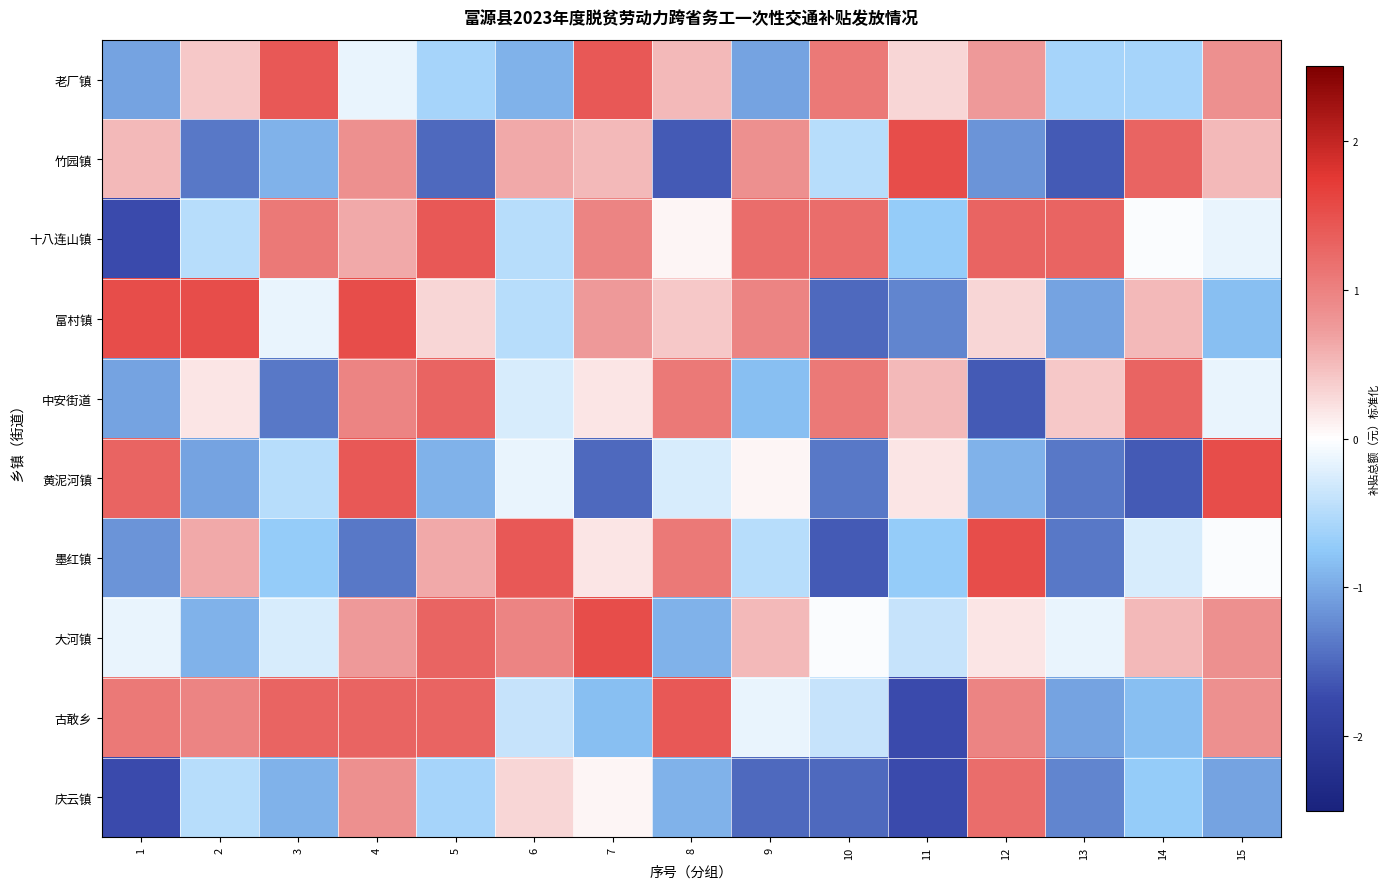

Reading left to right, what are all the values shown in this chart?

老厂镇: 1=-1.0	2=0.4	3=1.4	4=-0.2	5=-0.6	6=-0.9	7=1.4	8=0.5	9=-1.0	10=1.1	11=0.3	12=0.7	13=-0.6	14=-0.6	15=0.9
竹园镇: 1=0.5	2=-1.4	3=-0.9	4=0.9	5=-1.5	6=0.6	7=0.5	8=-1.6	9=0.9	10=-0.5	11=1.5	12=-1.2	13=-1.6	14=1.3	15=0.5
十八连山镇: 1=-1.7	2=-0.5	3=1.1	4=0.6	5=1.4	6=-0.5	7=1.0	8=0.1	9=1.2	10=1.2	11=-0.7	12=1.3	13=1.3	14=-0.0	15=-0.2
富村镇: 1=1.5	2=1.5	3=-0.2	4=1.5	5=0.3	6=-0.5	7=0.7	8=0.4	9=1.0	10=-1.5	11=-1.3	12=0.3	13=-1.0	14=0.5	15=-0.8
中安街道: 1=-1.0	2=0.2	3=-1.4	4=1.0	5=1.3	6=-0.3	7=0.2	8=1.1	9=-0.8	10=1.1	11=0.5	12=-1.6	13=0.4	14=1.3	15=-0.2
黄泥河镇: 1=1.3	2=-1.0	3=-0.5	4=1.4	5=-0.9	6=-0.2	7=-1.5	8=-0.3	9=0.1	10=-1.4	11=0.2	12=-0.9	13=-1.4	14=-1.6	15=1.5
墨红镇: 1=-1.2	2=0.6	3=-0.7	4=-1.4	5=0.6	6=1.4	7=0.2	8=1.1	9=-0.5	10=-1.6	11=-0.7	12=1.5	13=-1.4	14=-0.3	15=-0.0
大河镇: 1=-0.2	2=-0.9	3=-0.3	4=0.7	5=1.3	6=1.0	7=1.5	8=-0.9	9=0.5	10=-0.0	11=-0.4	12=0.2	13=-0.2	14=0.5	15=0.9
古敢乡: 1=1.1	2=1.0	3=1.3	4=1.3	5=1.3	6=-0.4	7=-0.8	8=1.4	9=-0.2	10=-0.4	11=-1.7	12=1.0	13=-1.0	14=-0.8	15=0.9
庆云镇: 1=-1.7	2=-0.5	3=-0.9	4=0.9	5=-0.6	6=0.3	7=0.1	8=-0.9	9=-1.5	10=-1.5	11=-1.7	12=1.2	13=-1.3	14=-0.7	15=-1.0